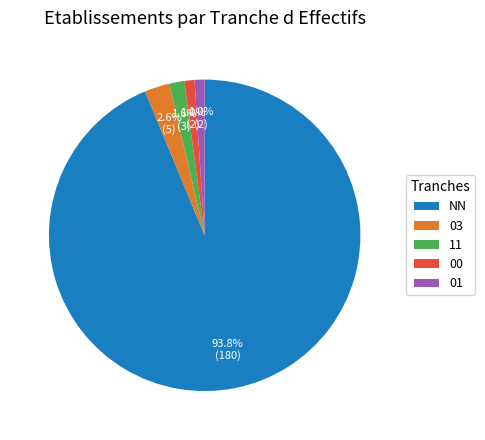

Which slice represents more than half of the pie?

NN